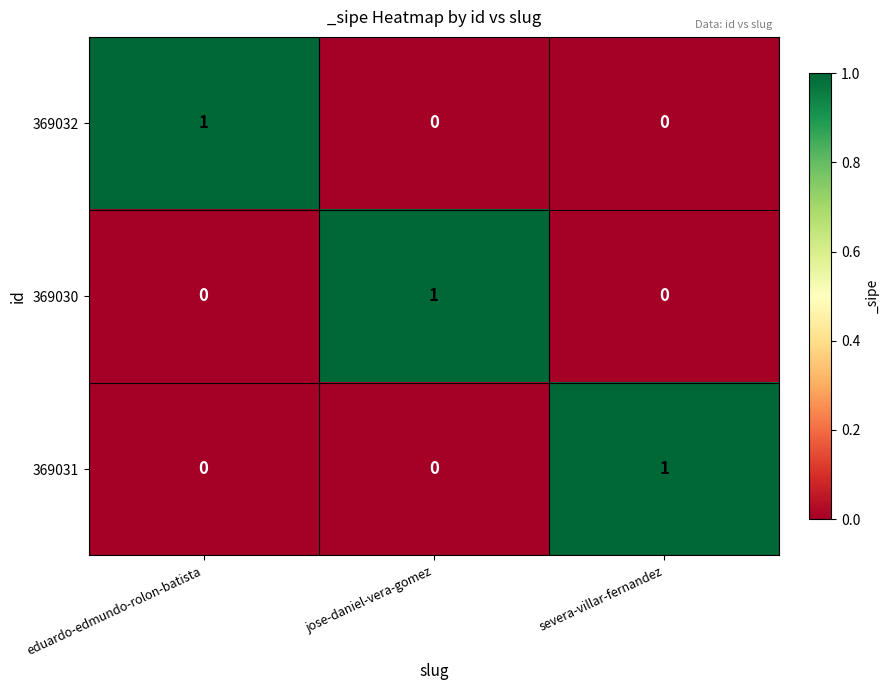

Reading left to right, extract all data points from this chart.

369032: eduardo-edmundo-rolon-batista=1	jose-daniel-vera-gomez=0	severa-villar-fernandez=0
369030: eduardo-edmundo-rolon-batista=0	jose-daniel-vera-gomez=1	severa-villar-fernandez=0
369031: eduardo-edmundo-rolon-batista=0	jose-daniel-vera-gomez=0	severa-villar-fernandez=1